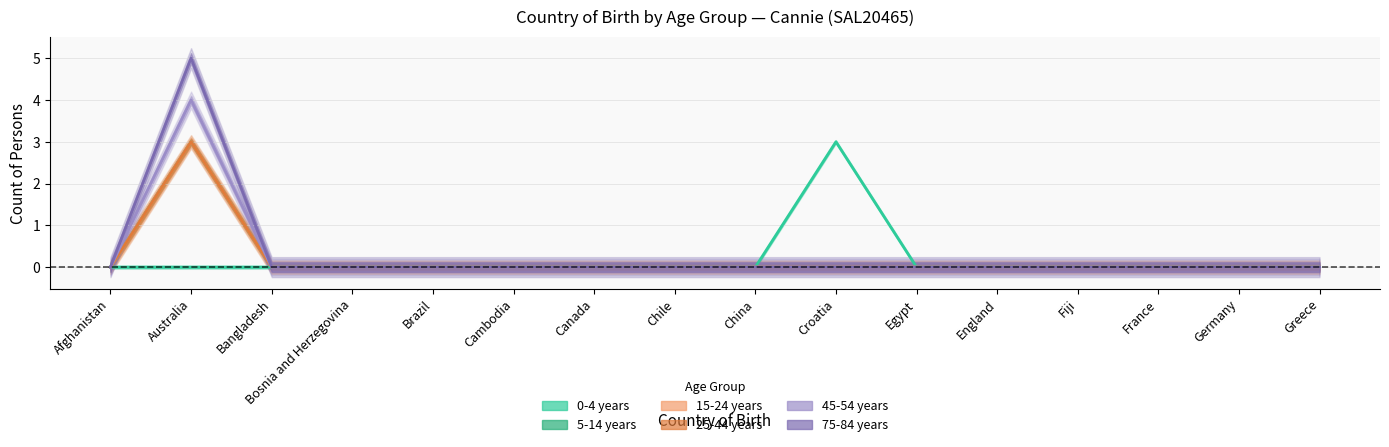

At which category does the chart reach its peak across all series?

Australia